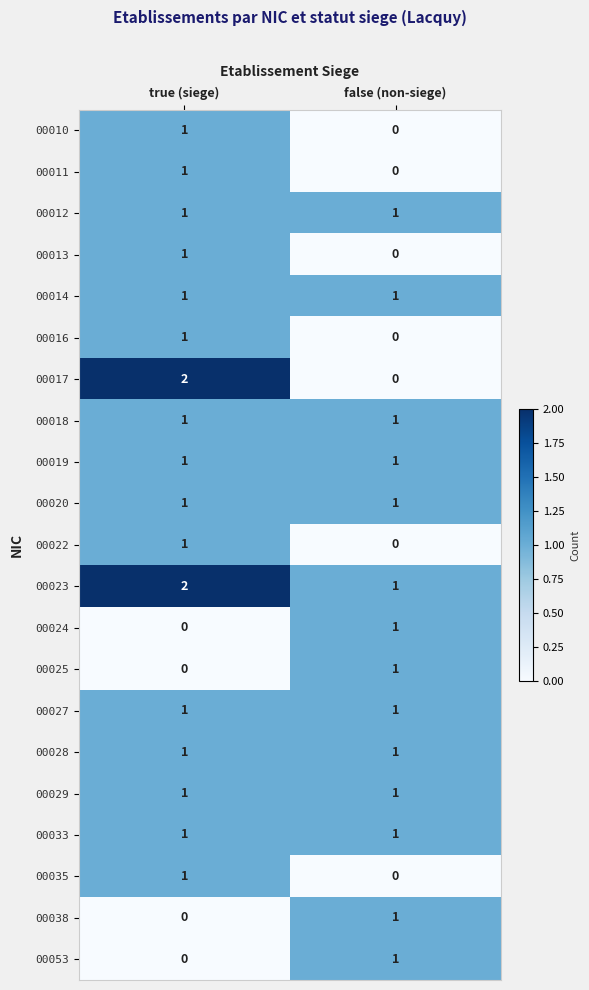

The 00017 series shows -1 at false (non-siege). True or false?

False